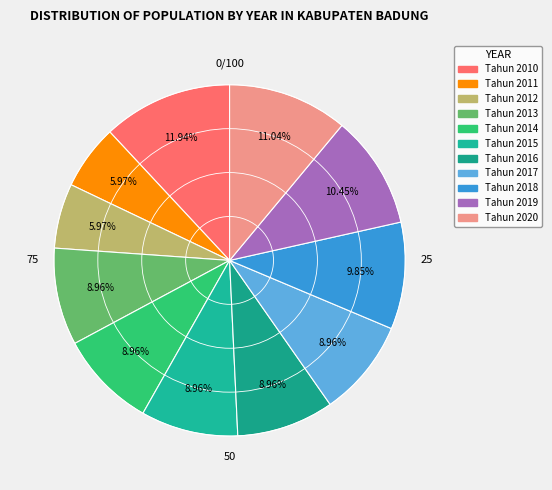

To the nearest percent, what portion does Tahun 2017 represent?

9%